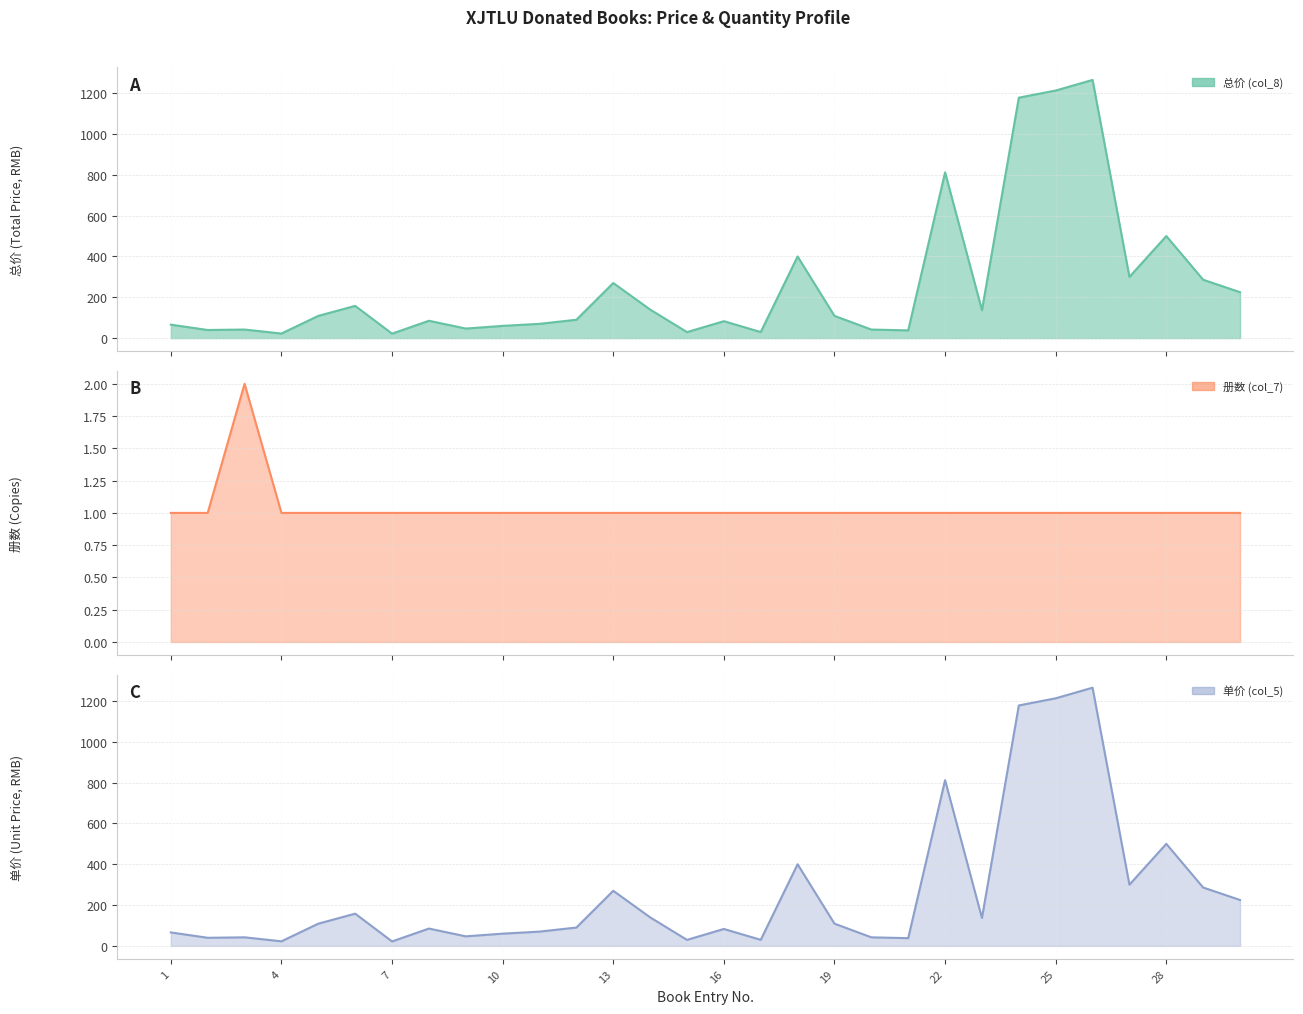

At which category does the chart reach its minimum across all series?

1